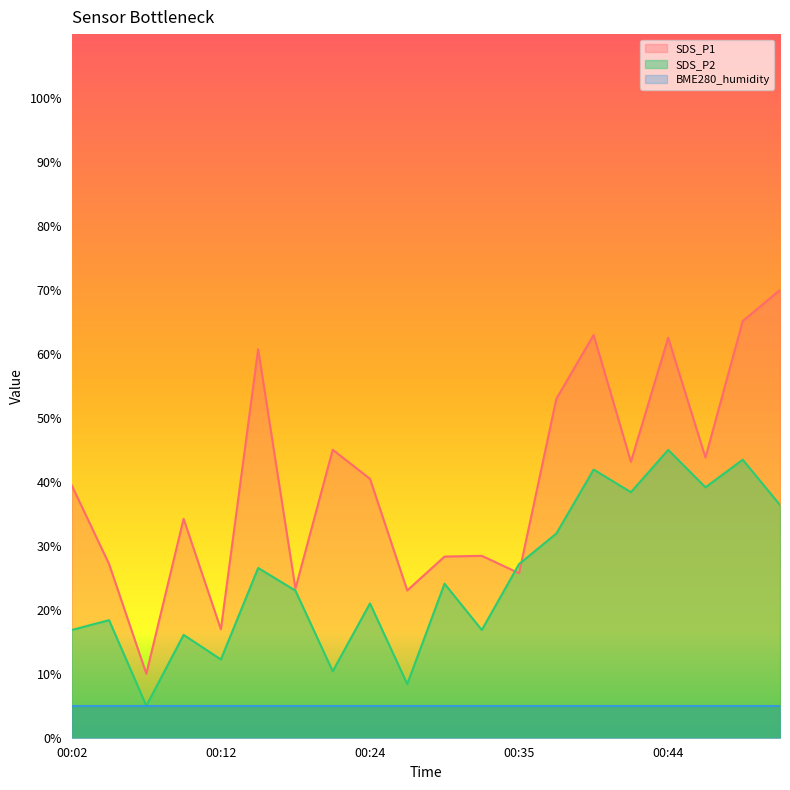

Is it true that SDS_P1 equals 53.0 at 00:37?

True